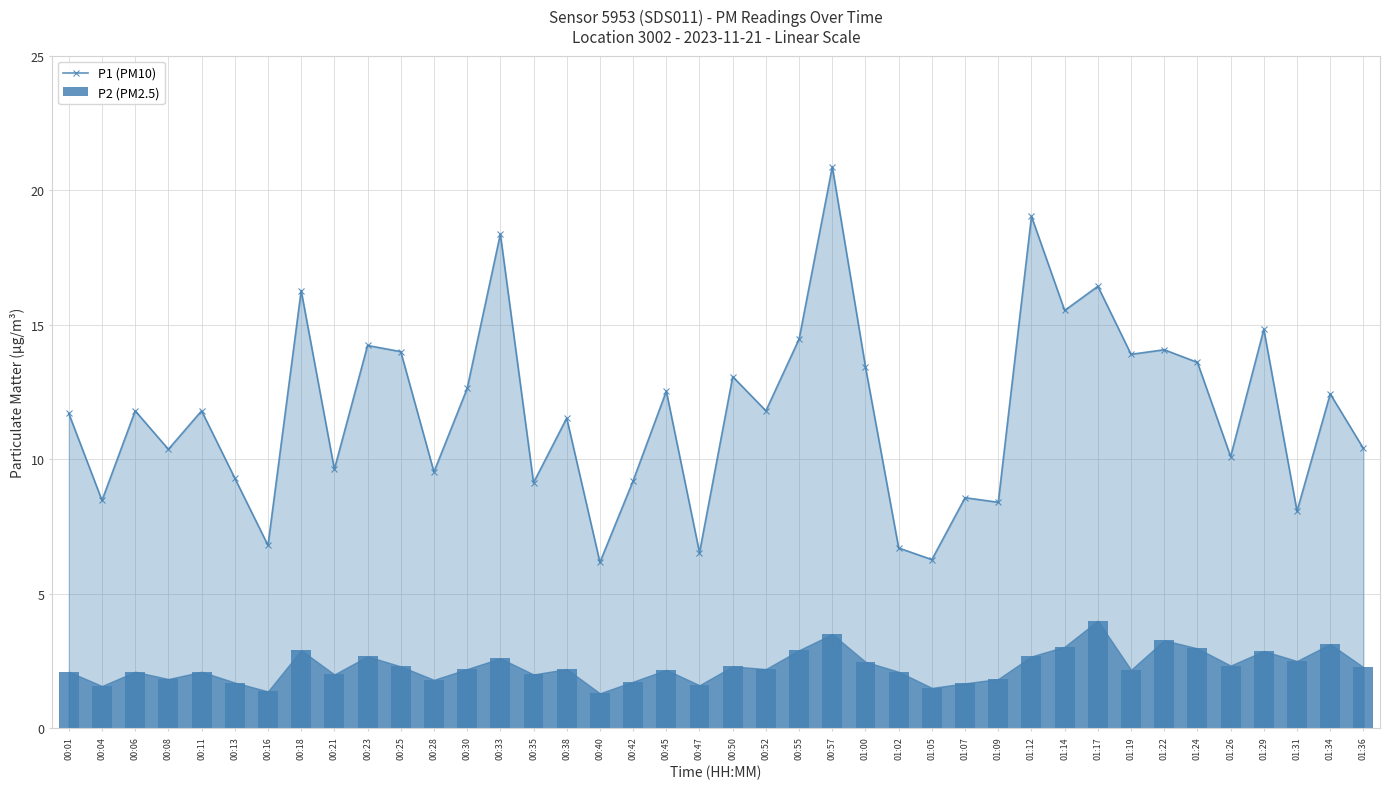

Reading left to right, extract all data points from this chart.

P1 (PM10): 00:01=11.7	00:04=8.5	00:06=11.8	00:08=10.4	00:11=11.8	00:13=9.3	00:16=6.8	00:18=16.3	00:21=9.6	00:23=14.2	00:25=14.0	00:28=9.5	00:30=12.6	00:33=18.4	00:35=9.1	00:38=11.5	00:40=6.2	00:42=9.2	00:45=12.5	00:47=6.5	00:50=13.1	00:52=11.8	00:55=14.5	00:57=20.9	01:00=13.4	01:02=6.7	01:05=6.3	01:07=8.6	01:09=8.4	01:12=19.0	01:14=15.5	01:17=16.4	01:19=13.9	01:22=14.1	01:24=13.6	01:26=10.1	01:29=14.8	01:31=8.1	01:34=12.4	01:36=10.4
P2 (PM2.5): 00:01=2.1	00:04=1.6	00:06=2.1	00:08=1.8	00:11=2.1	00:13=1.7	00:16=1.4	00:18=2.9	00:21=2.0	00:23=2.7	00:25=2.3	00:28=1.8	00:30=2.2	00:33=2.6	00:35=2.0	00:38=2.2	00:40=1.3	00:42=1.7	00:45=2.2	00:47=1.6	00:50=2.3	00:52=2.2	00:55=2.9	00:57=3.5	01:00=2.5	01:02=2.1	01:05=1.5	01:07=1.7	01:09=1.8	01:12=2.7	01:14=3.0	01:17=4.0	01:19=2.2	01:22=3.3	01:24=3.0	01:26=2.3	01:29=2.9	01:31=2.5	01:34=3.1	01:36=2.3